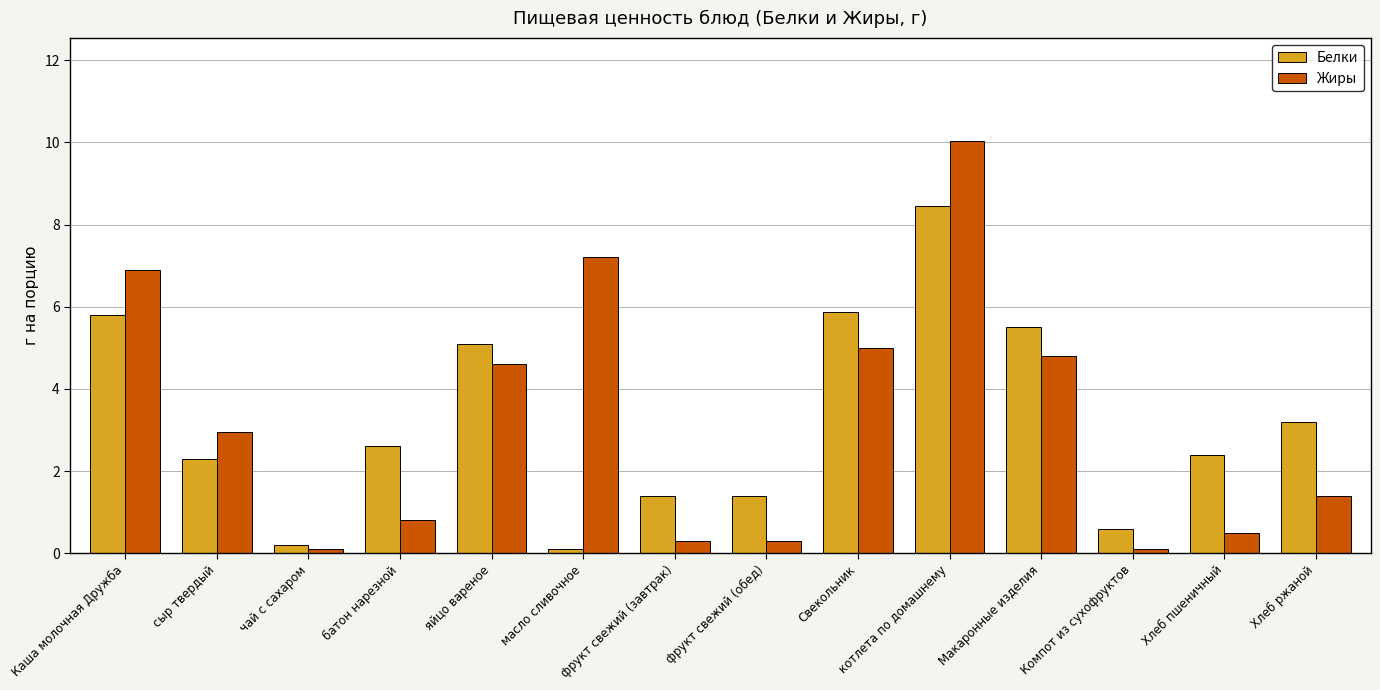

Where is Белки nearest to the value 4?

Хлеб ржаной